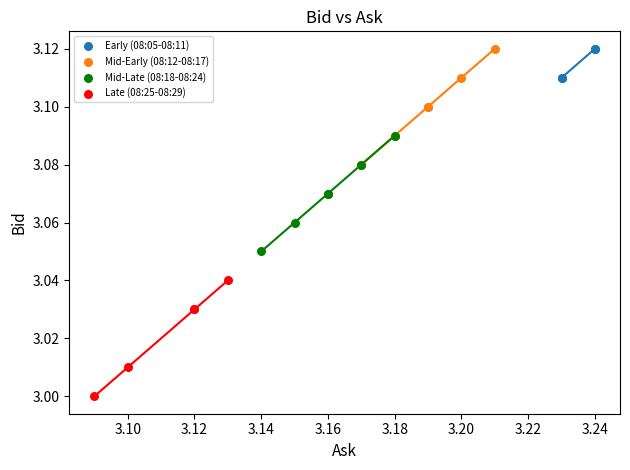

What are all the series names shown in the legend?

Early (08:05-08:11), Mid-Early (08:12-08:17), Mid-Late (08:18-08:24), Late (08:25-08:29)